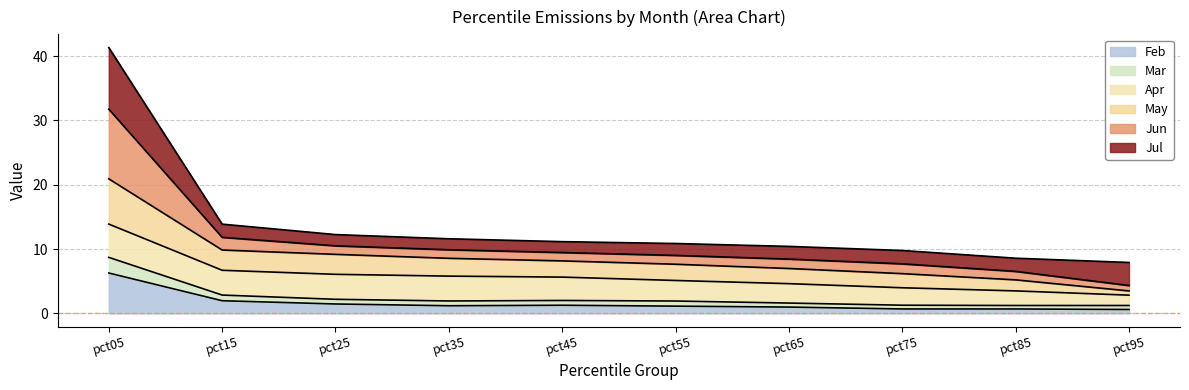

At which category is the sum across all series the highest?

pct05